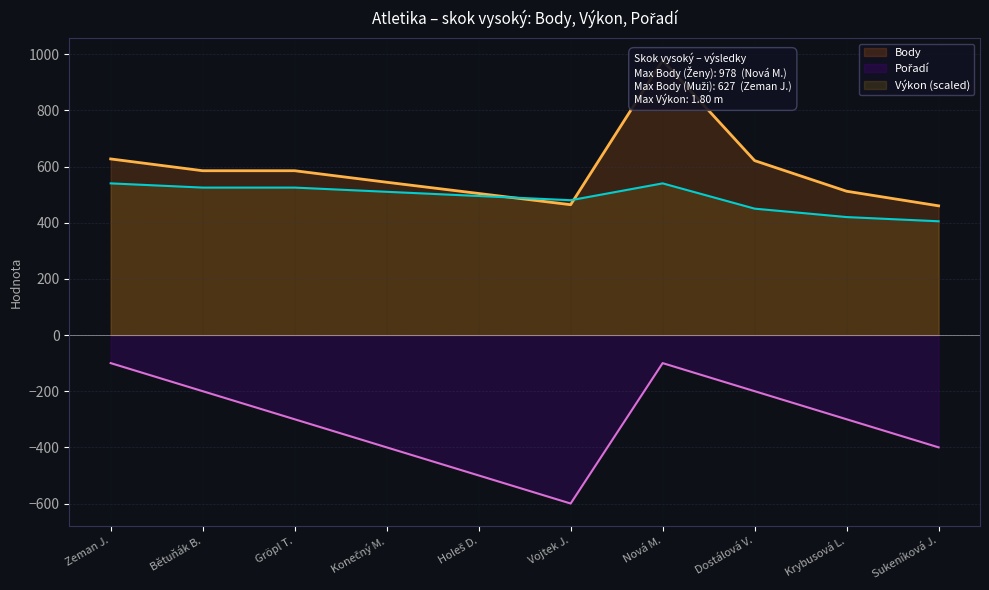

True or false: Pořadí and Výkon intersect in this chart.

False